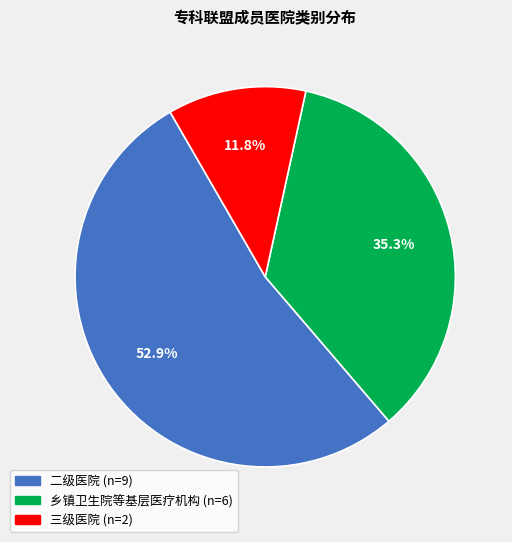

Is it true that 三级医院 is 12% of the pie?

True